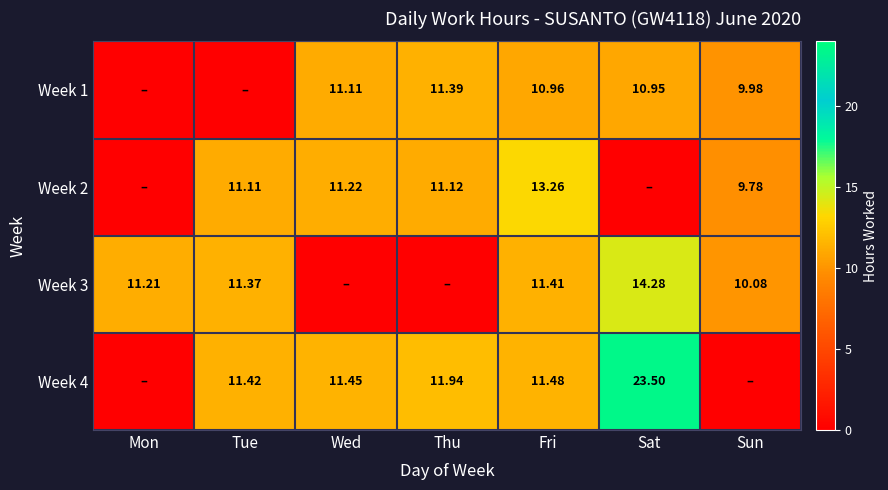

Is the value of Week 2 at Tue greater than the value of Week 4 at Thu?

No